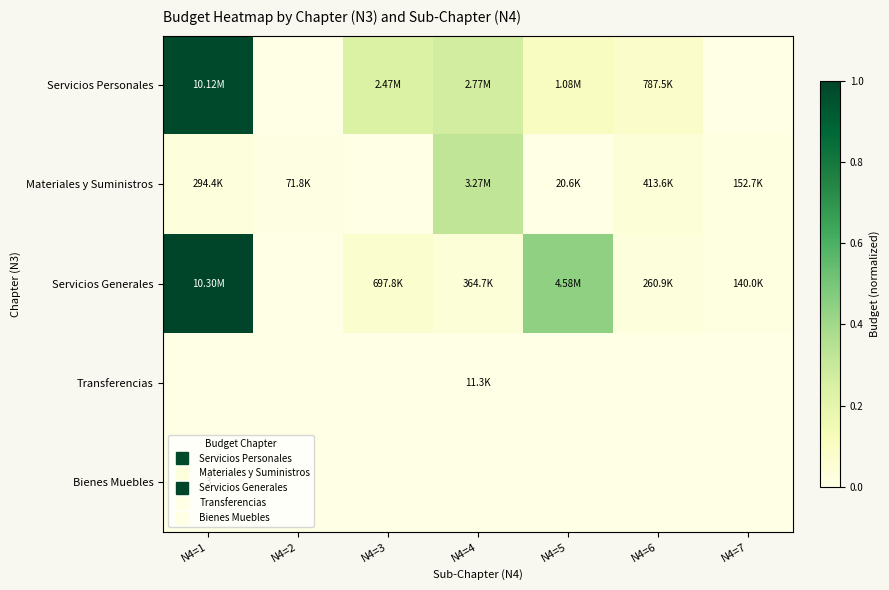

At how many categories does at least one series exceed 0?

7